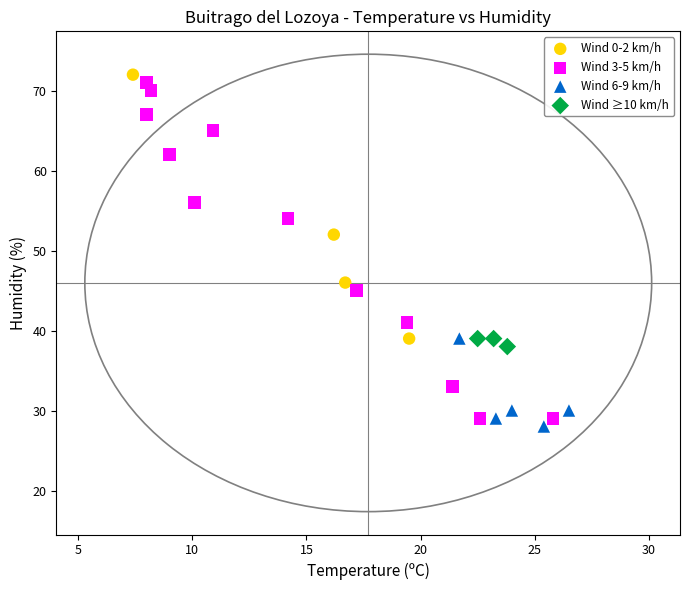

Which series has the widest spread of Y values?

Wind 3-5 km/h